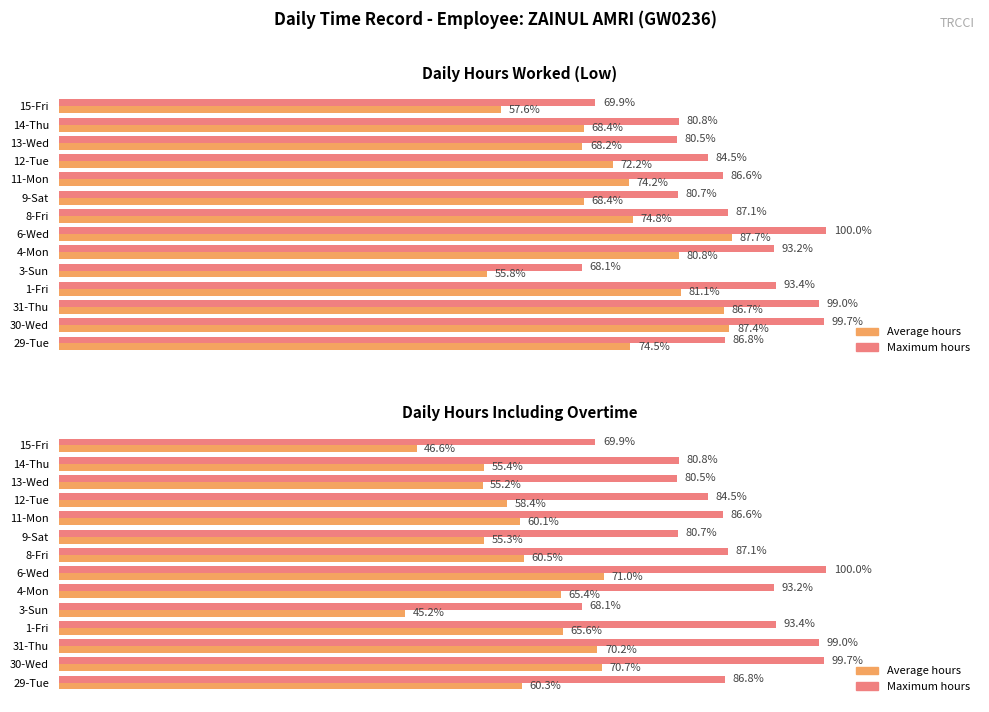

Are the bars grouped side by side (vs. stacked)?

Yes